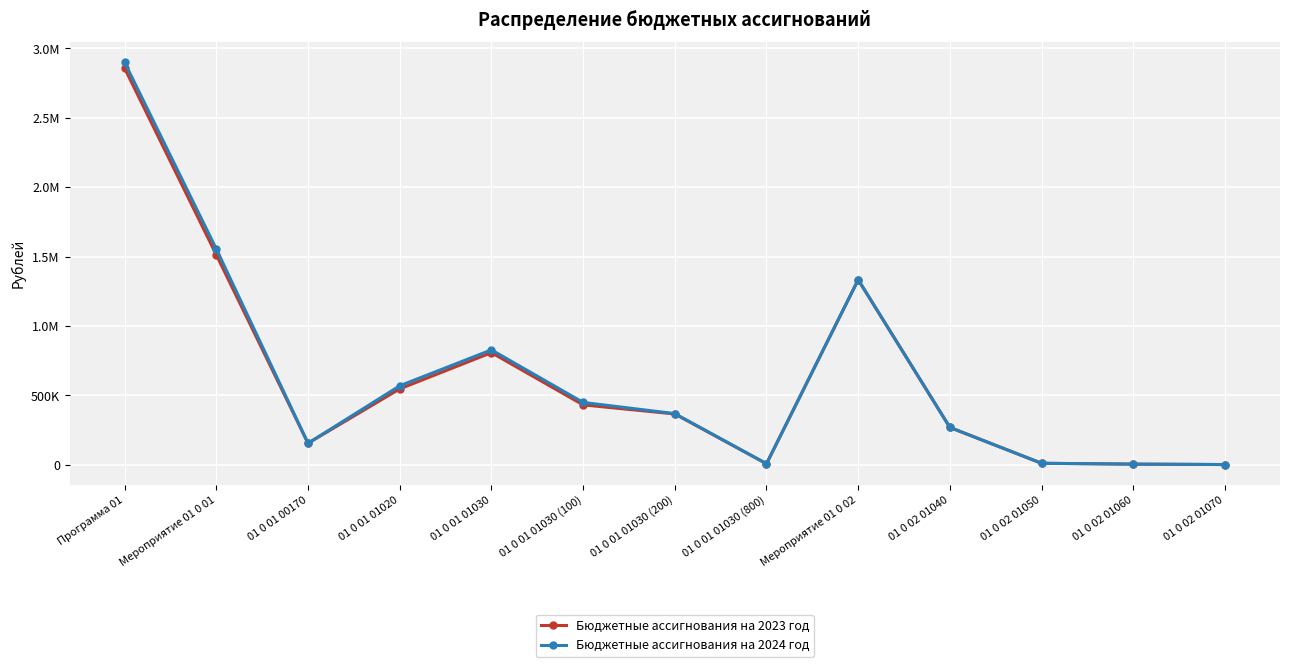

Is this an area chart (filled region under the line)?

No